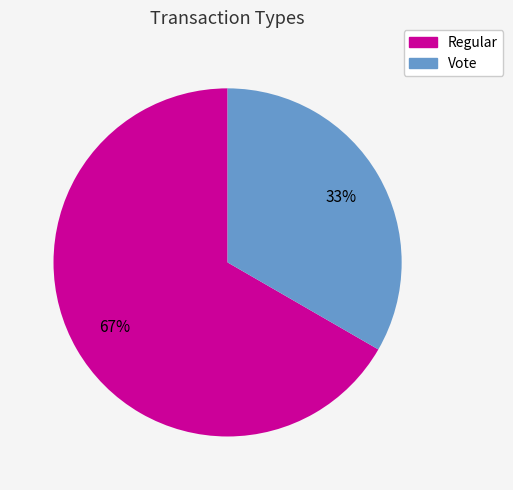

To the nearest percent, what percentage of the pie is Vote?

33%